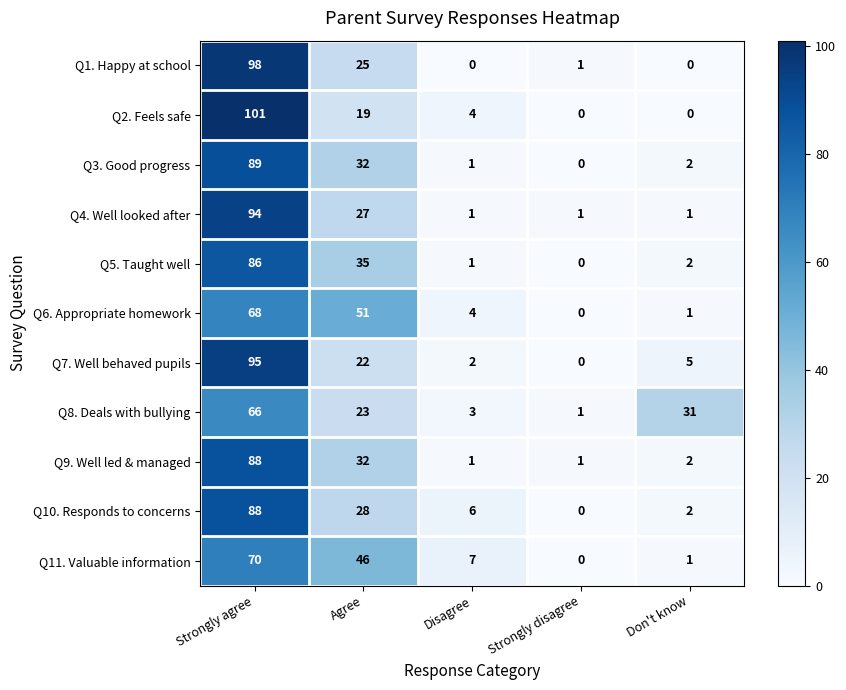

What is the difference between the highest and lowest values at Strongly disagree?

1